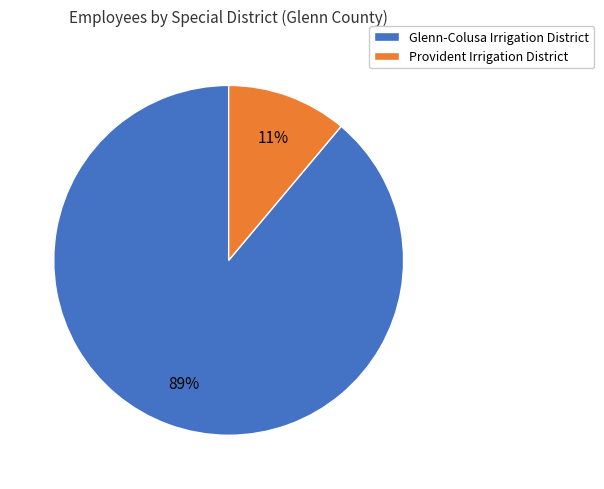

To the nearest percent, what is the difference between the Glenn-Colusa Irrigation District and Provident Irrigation District slice percentages?

78%